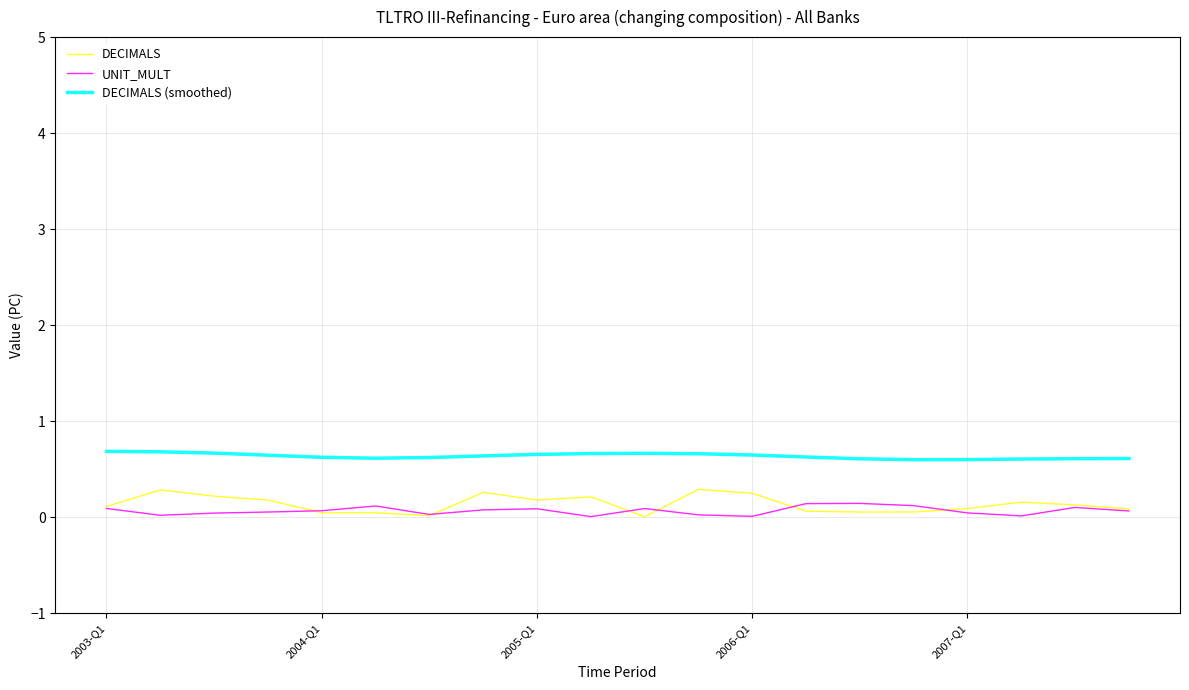

What is the lowest value of the DECIMALS (smoothed) series?

0.6